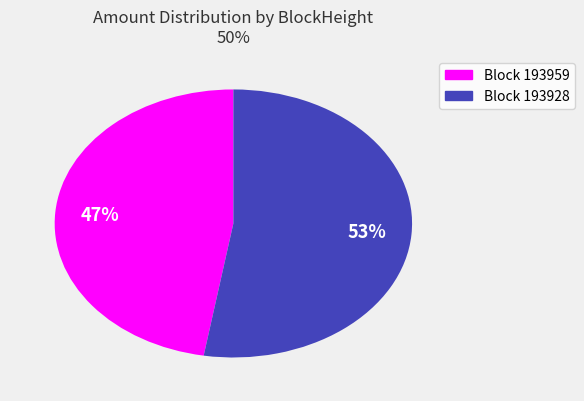

What percentage is the Block 193928 slice, to the nearest percent?

53%